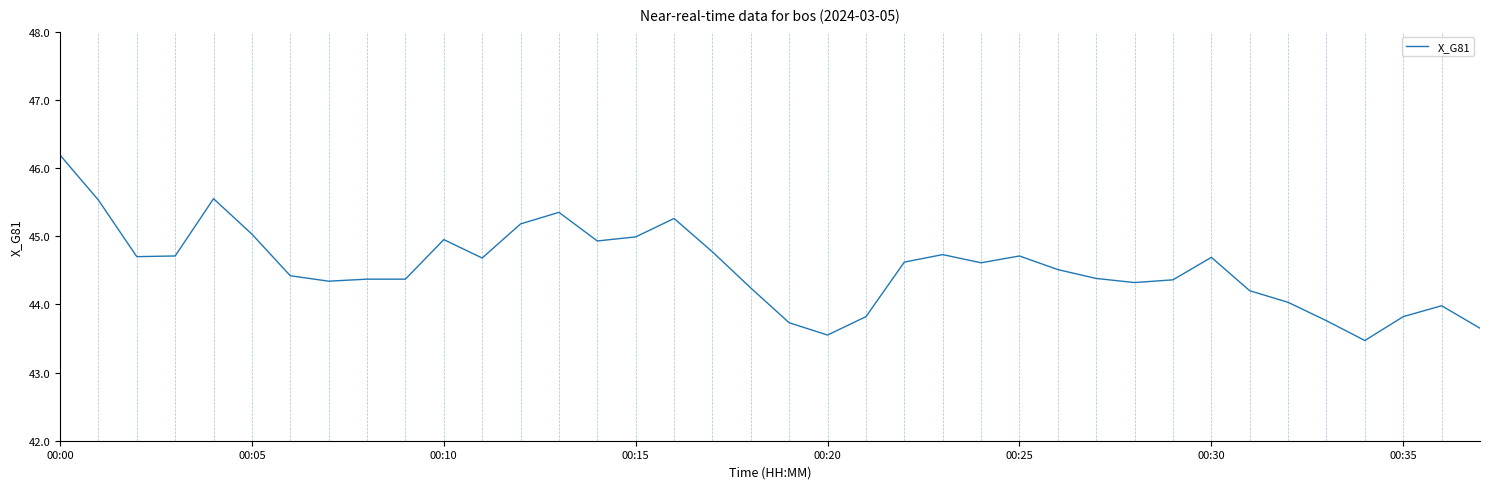

What is the smallest value displayed?

43.5